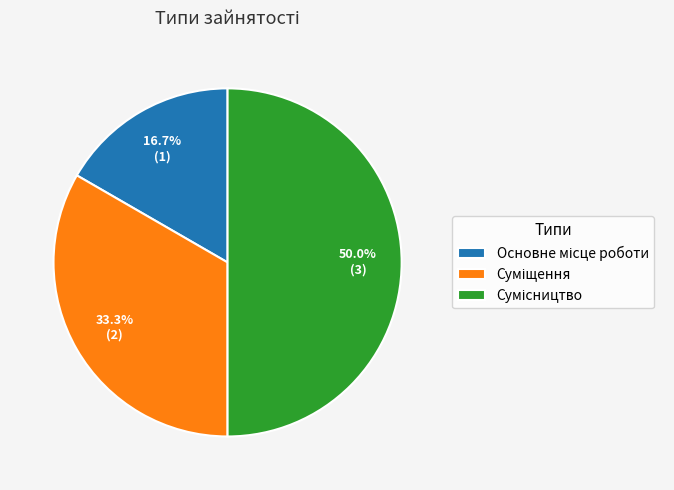

How many segments does this pie chart have?

3